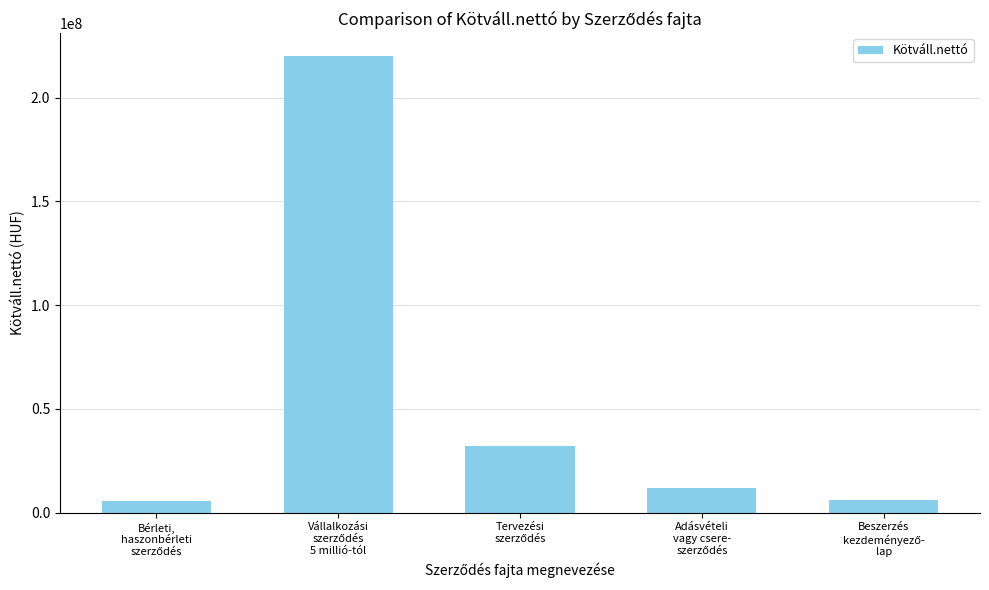

What is the average value?

55185708